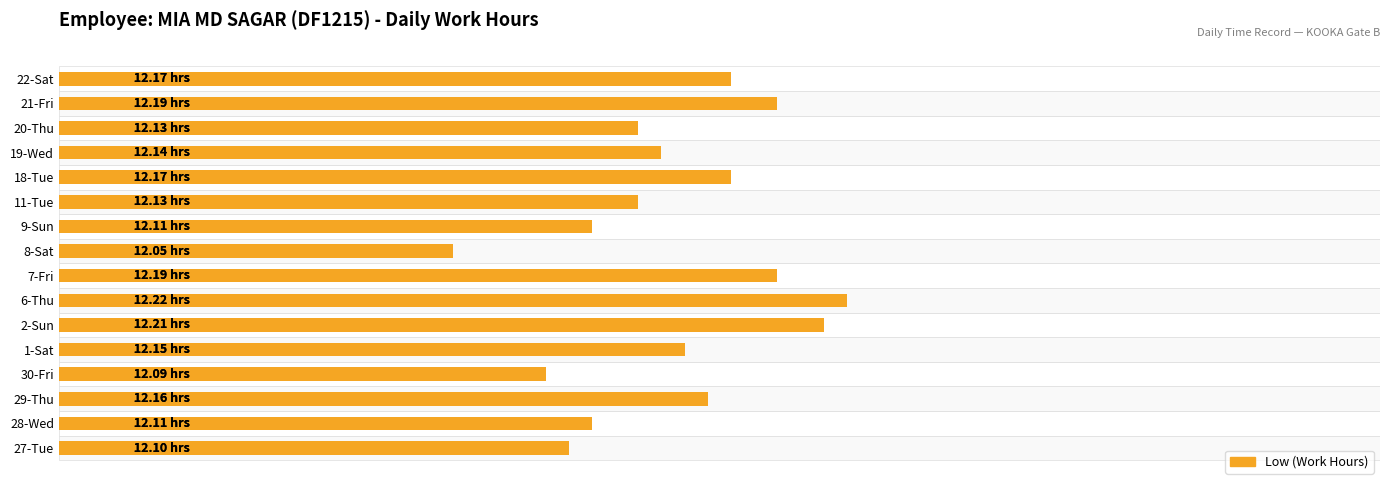

What is the label of the 5th bar from the left?

1-Sat